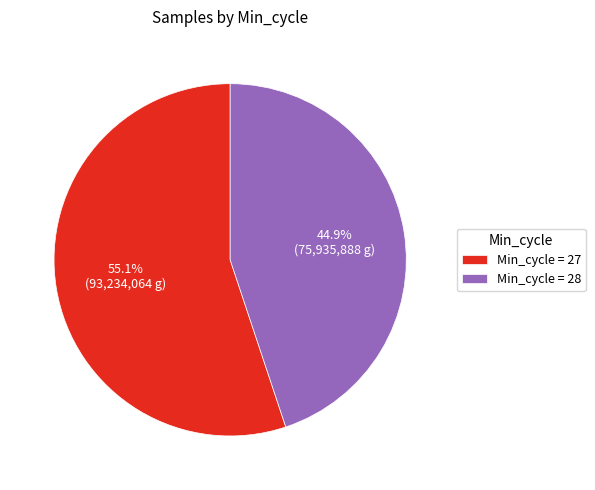

Do Min_cycle = 28 and Min_cycle = 27 together represent more than half of the pie?

Yes